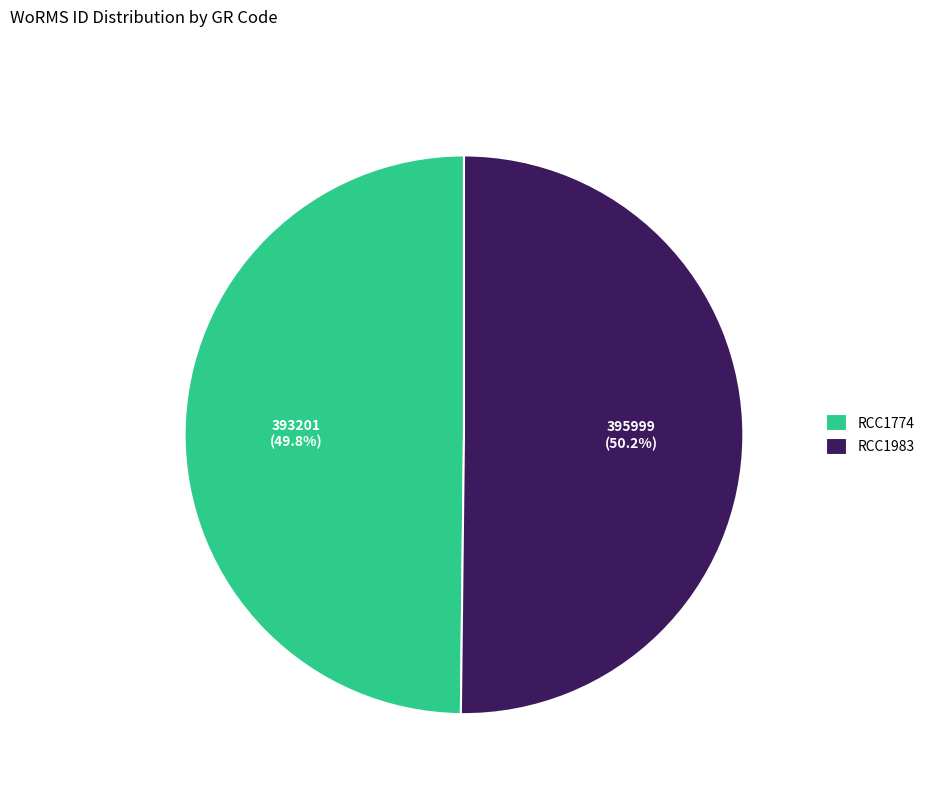

The RCC1983 slice represents 50% of the pie. True or false?

True